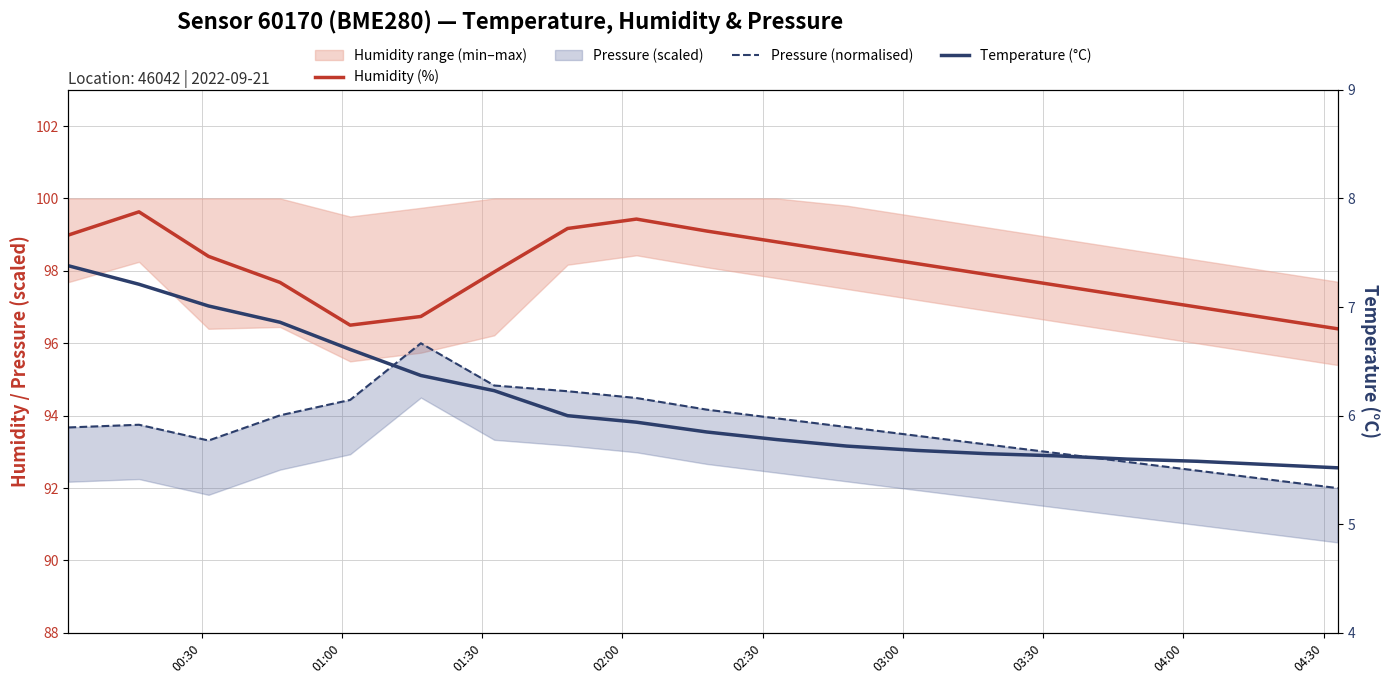

What is the difference between the second highest and minimum values in the Pressure (normalised) series?

2.8